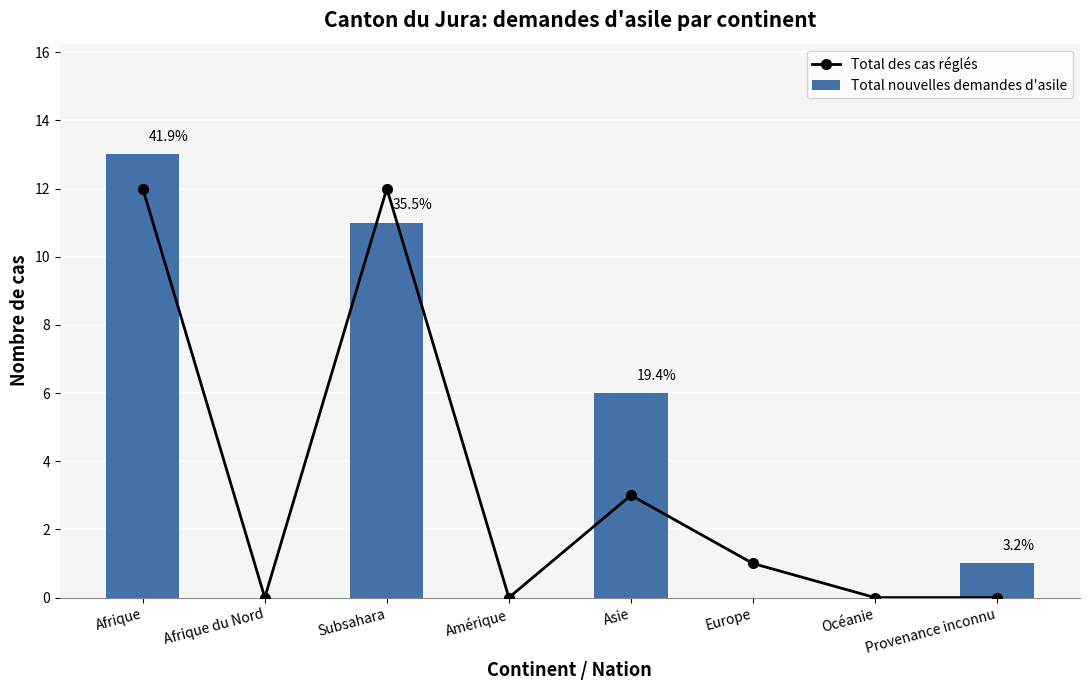

The value of Total des cas réglés at Amérique is 0. True or false?

True